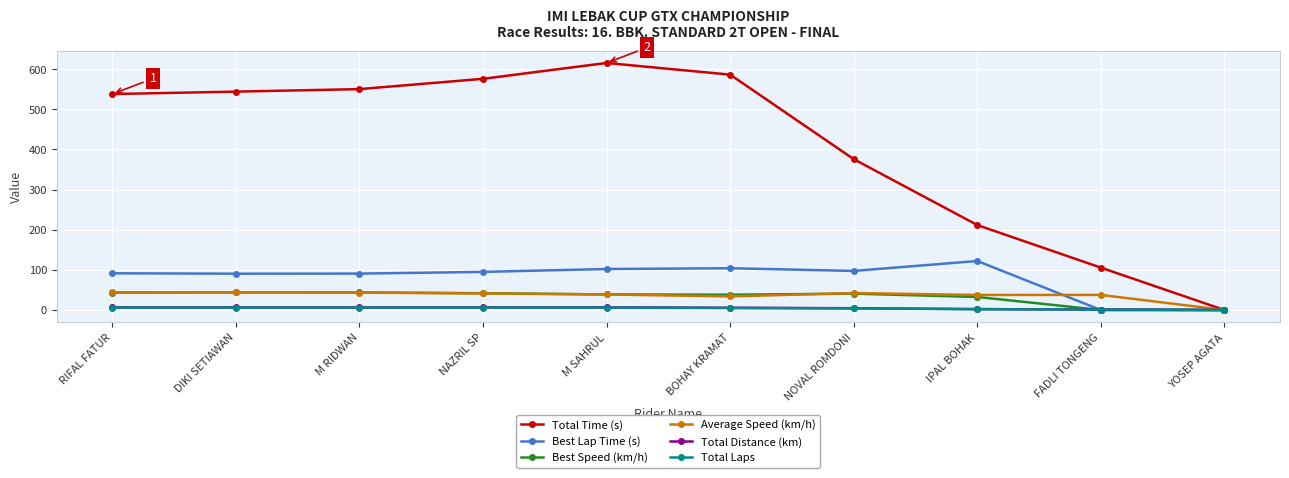

Which series has the largest total across all categories?

Total Time (s)